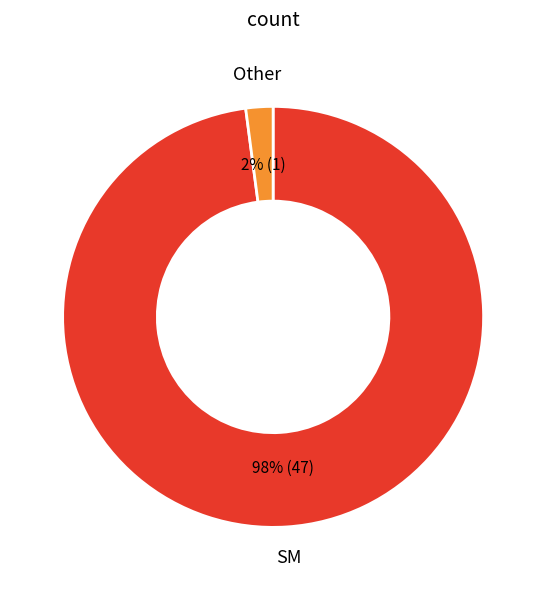

Does SM account for over 50% of the chart?

Yes